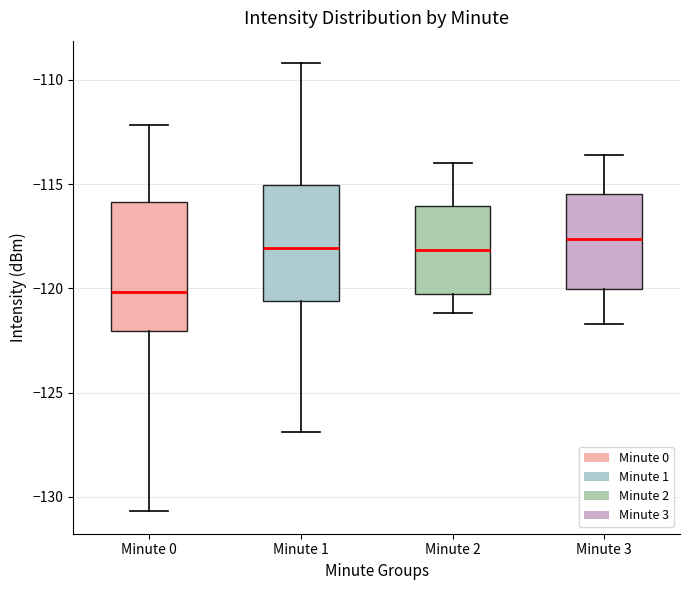

Reading left to right, transcribe this box plot: for each box, give where its median line is, the range the box spans, and where its two whiskers end, as read against the y-axis. The values are not printed on the chart, so give them approximately, as read against the axis.

Minute 0: median -120.0, box -122.0 to -116.0, whiskers -130.5 to -112.0
Minute 1: median -118.0, box -120.5 to -115.0, whiskers -127.0 to -109.0
Minute 2: median -118.0, box -120.0 to -116.0, whiskers -121.0 to -114.0
Minute 3: median -117.5, box -120.0 to -115.5, whiskers -121.5 to -113.5